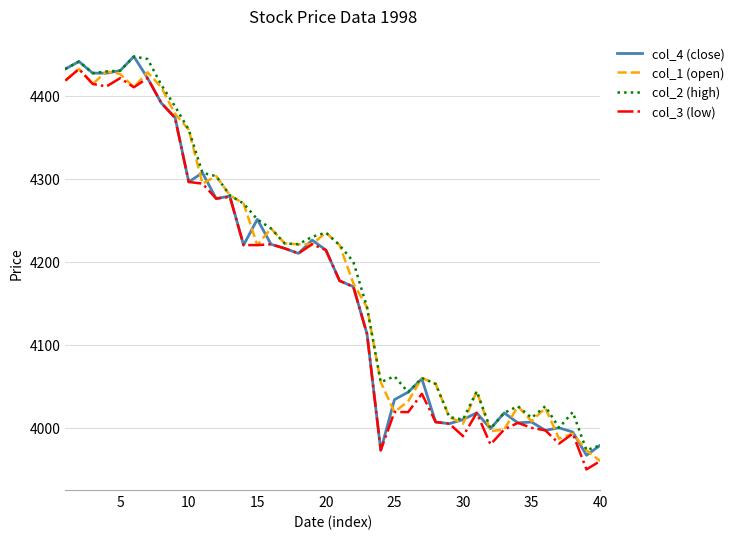

What are all the series names shown in the legend?

col_4 (close), col_1 (open), col_2 (high), col_3 (low)